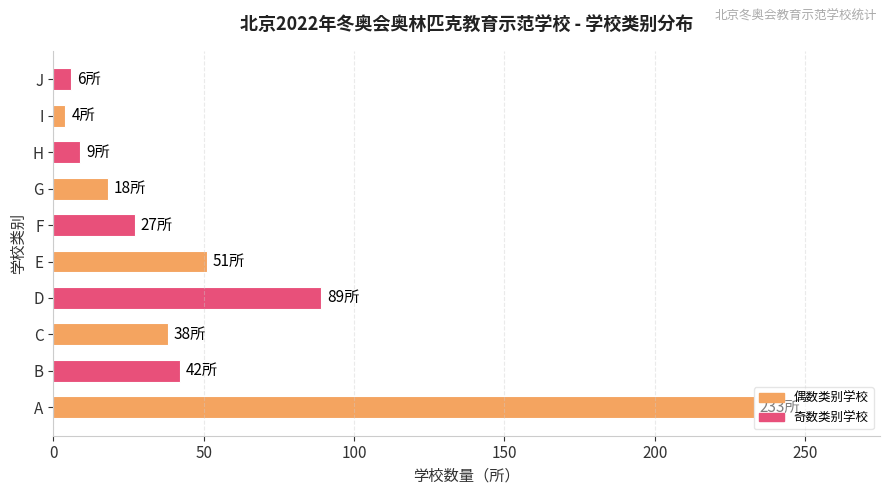

What is the greatest value displayed?

233